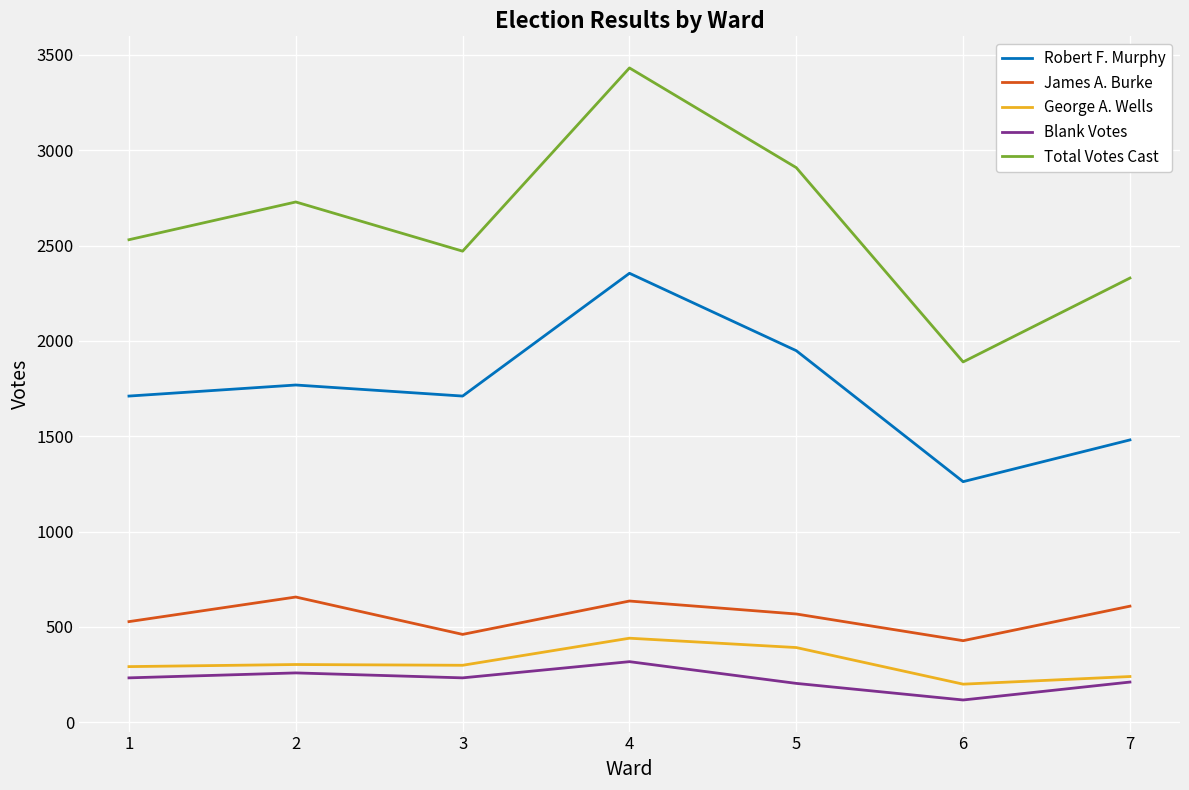

How many interior local valleys does the Total Votes Cast series have?

2